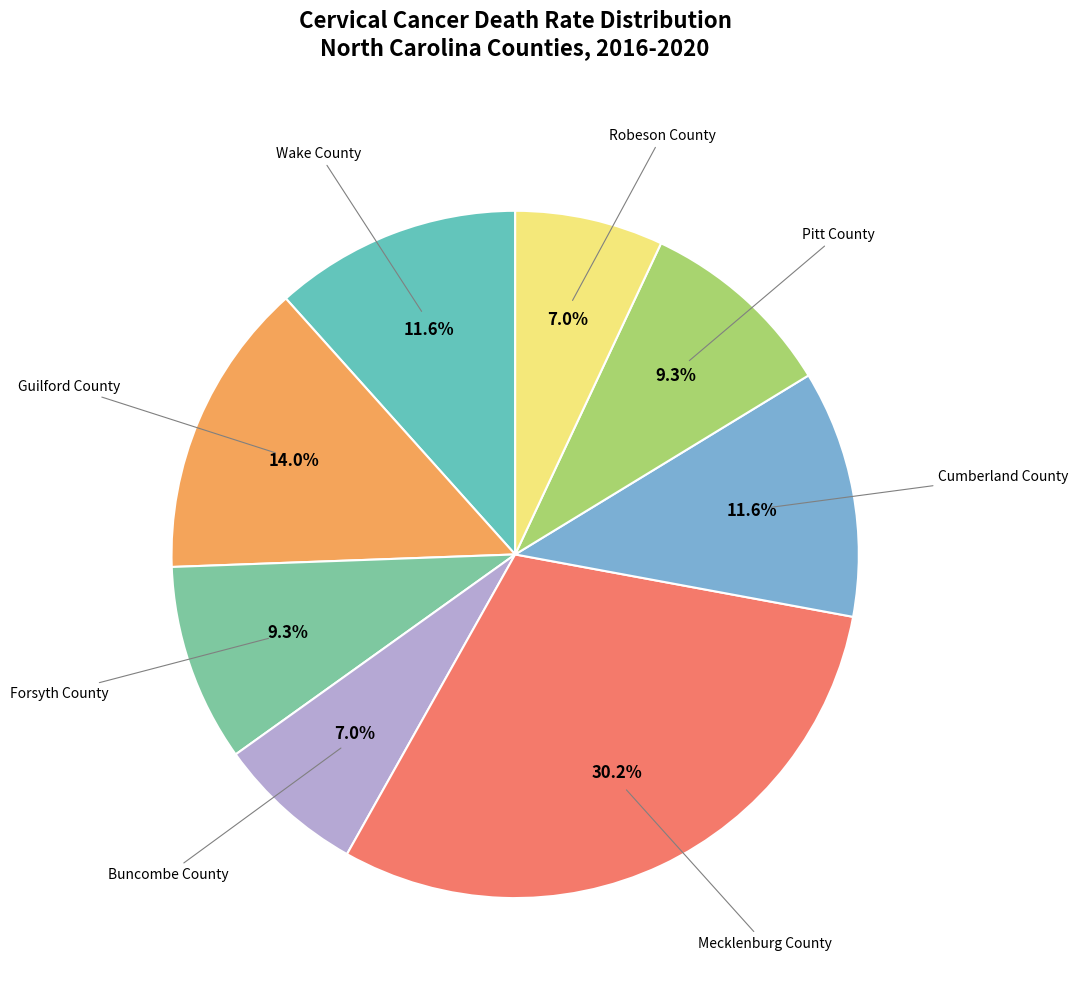

Which slice is the smallest?

Buncombe County